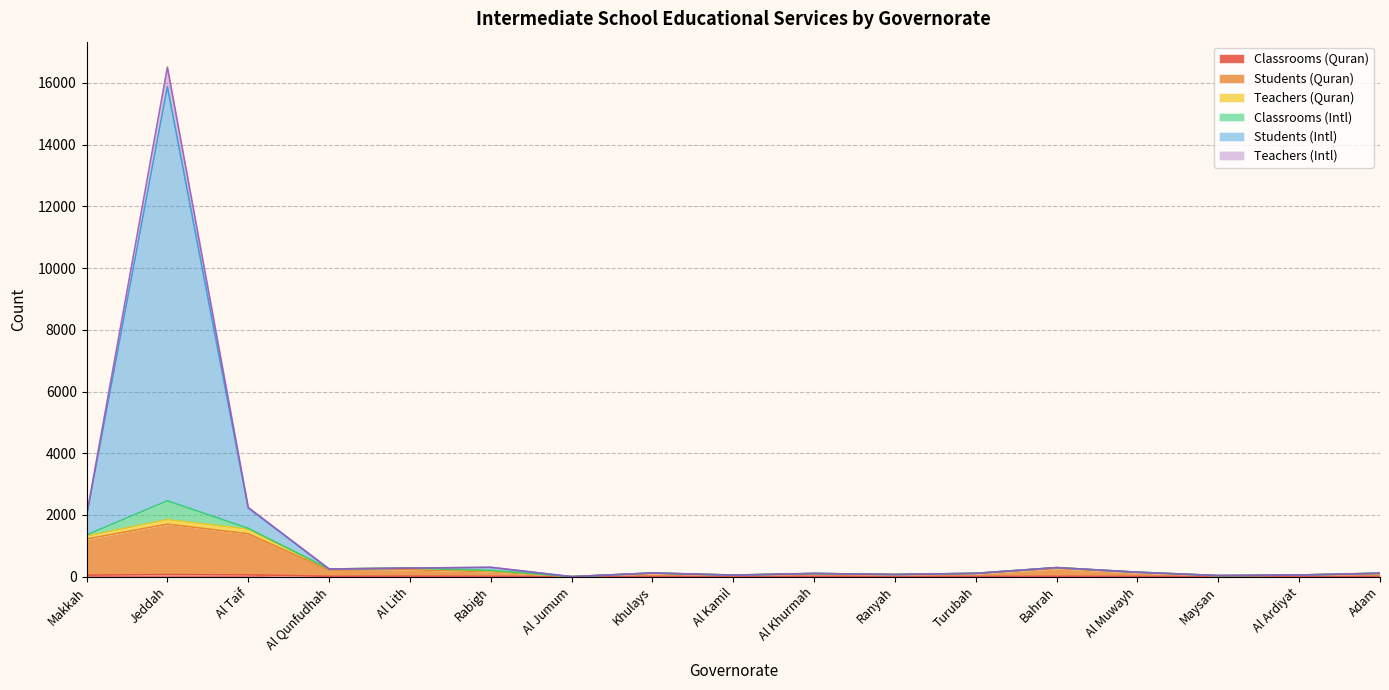

True or false: Classrooms (Intl) and Students (Quran) cross at least once.

False